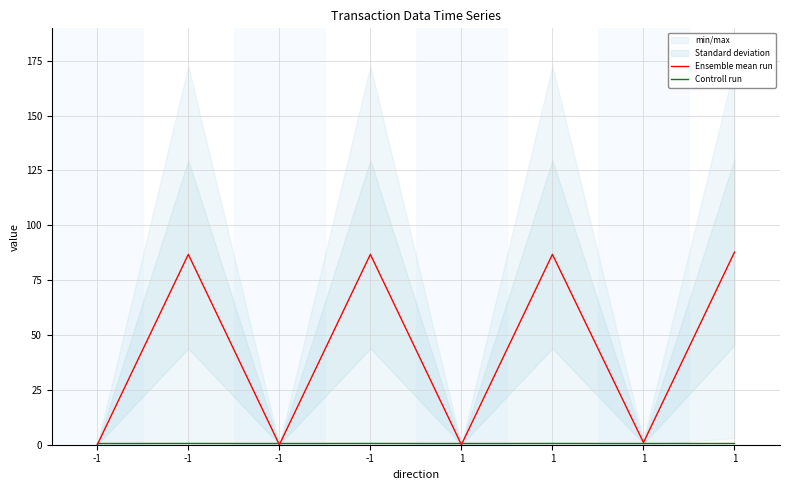

True or false: Ensemble mean run has more than 2 points higher than both neighbors.

True